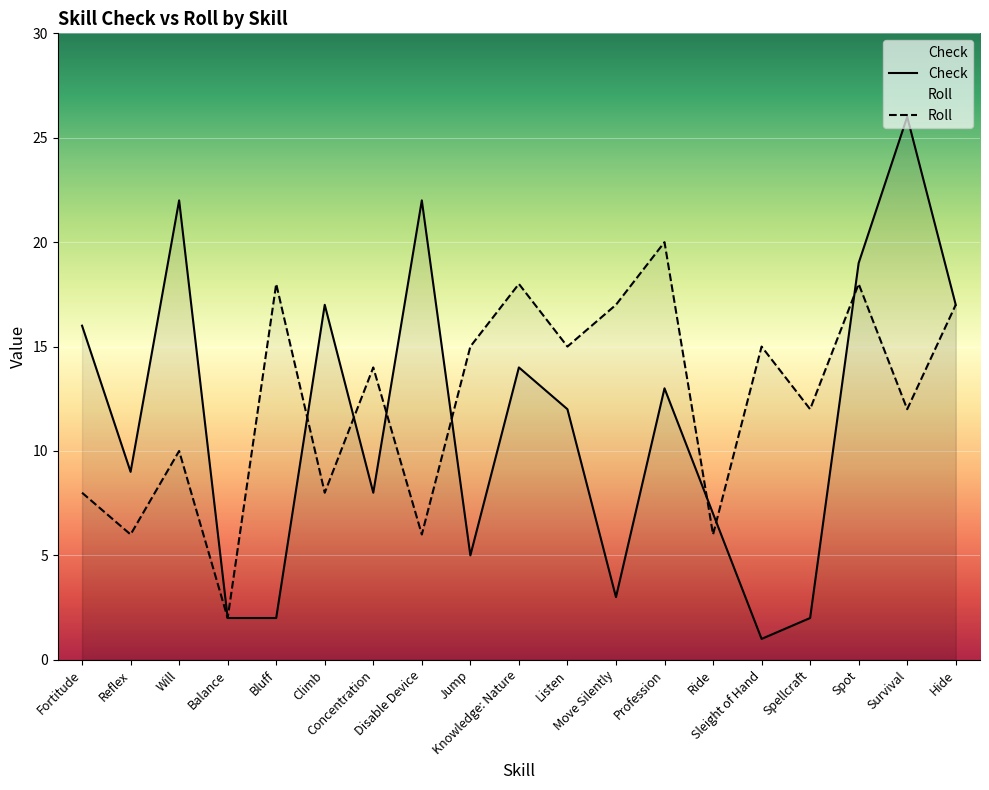

What is the difference between the maximum and second lowest values in the Check series?

24